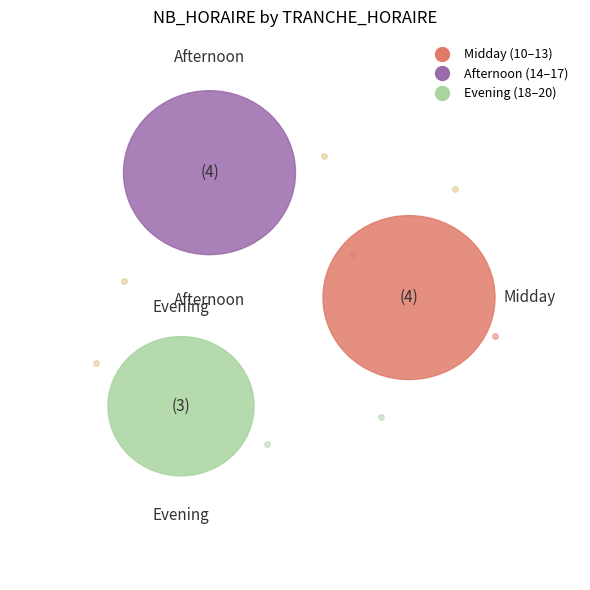

To the nearest percent, what is the difference between the largest and smallest slice percentages?

9%